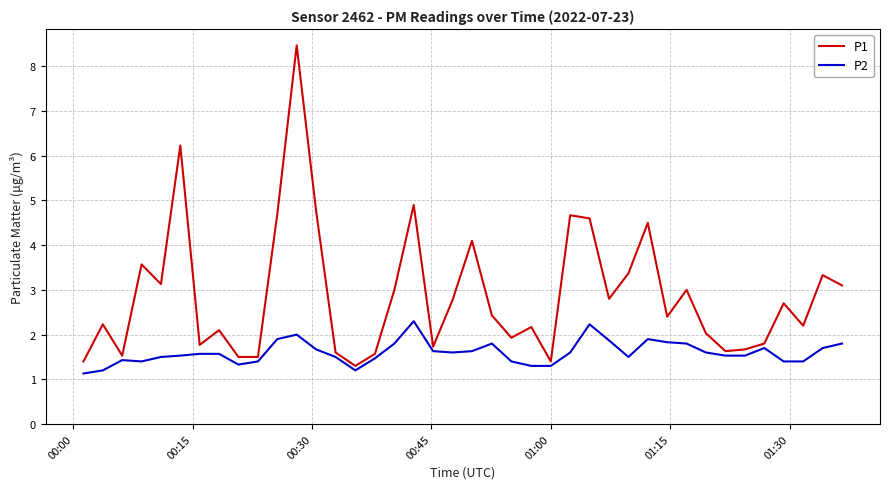

True or false: P2 and P1 cross at least once.

False